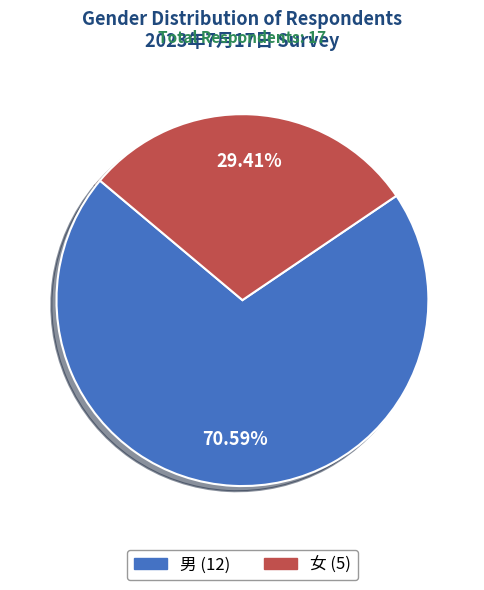

What is the majority slice?

男